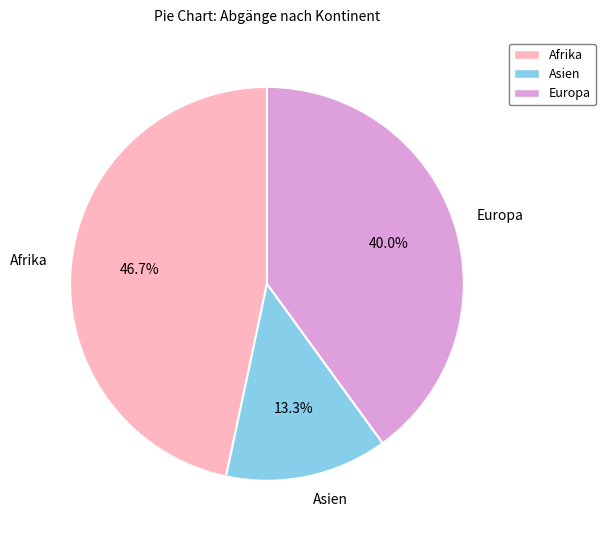

Is it true that Europa is 27% of the pie?

False